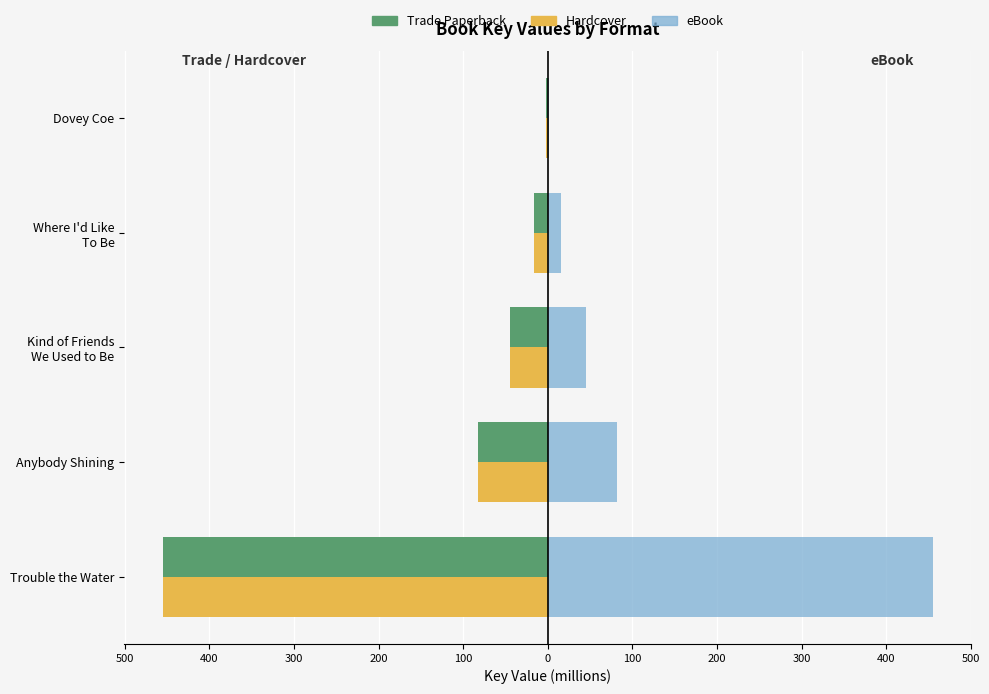

What are all the series names shown in the legend?

Trade Paperback, Hardcover, eBook